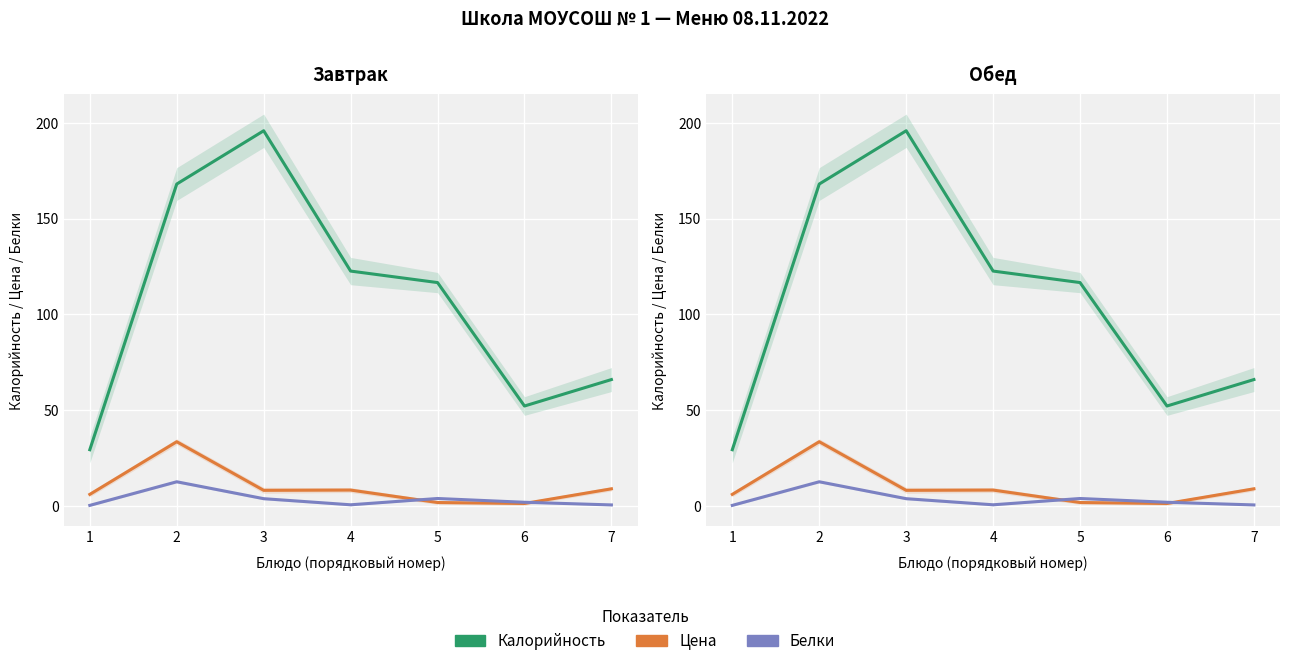

The Белки series shows 5.3 at 3. True or false?

False